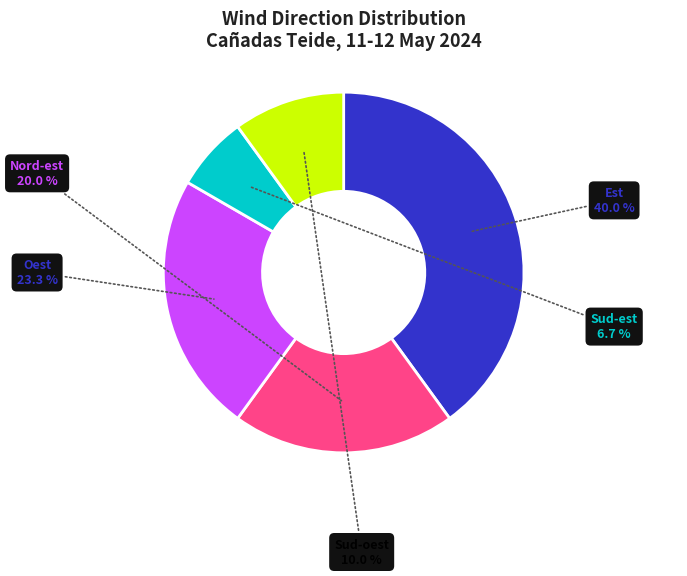

Does any single category account for the majority?

No